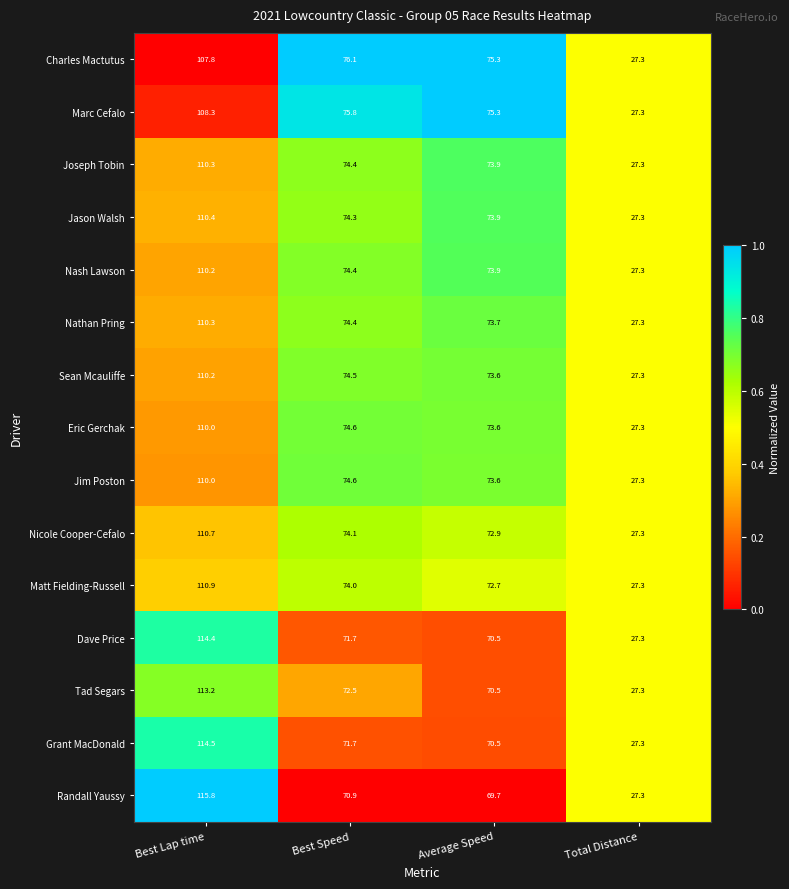

What is the minimum value for Nathan Pring?

27.3